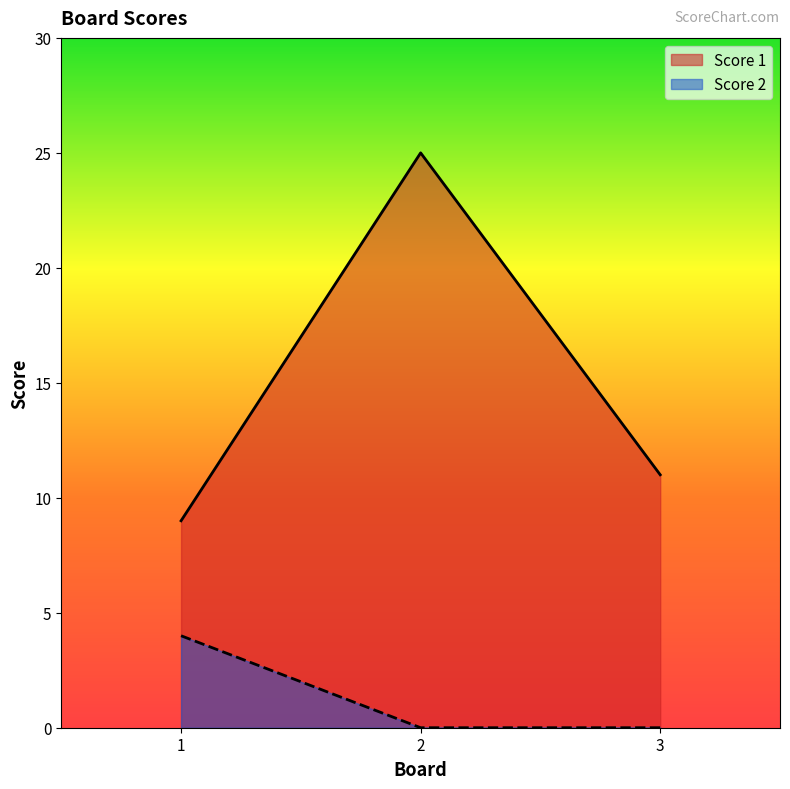

List the series in order of their overall mean, lowest first.

Score 2, Score 1